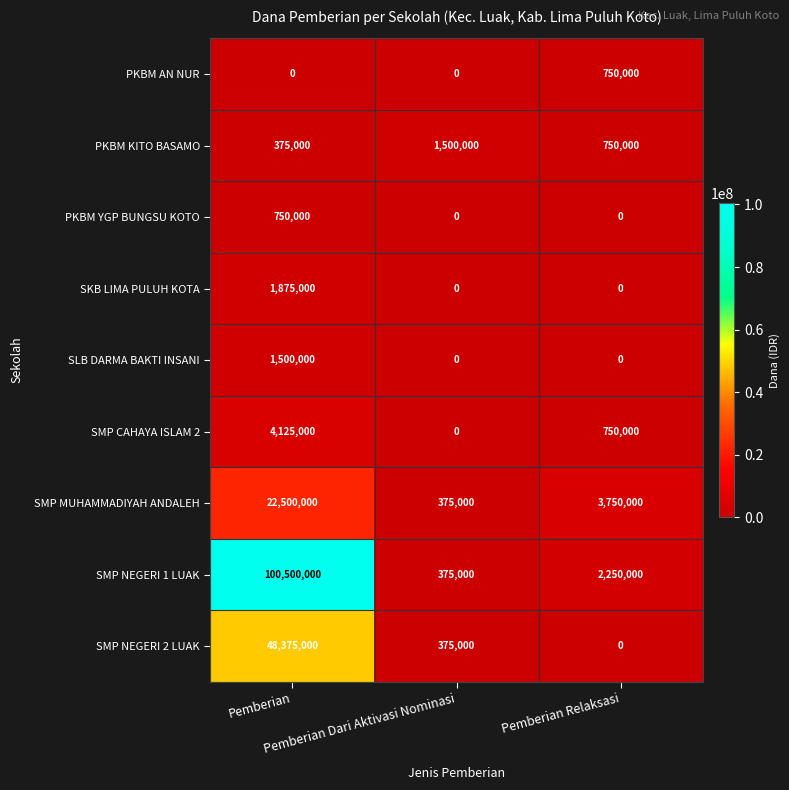

Which category has the highest value across all series?

Pemberian